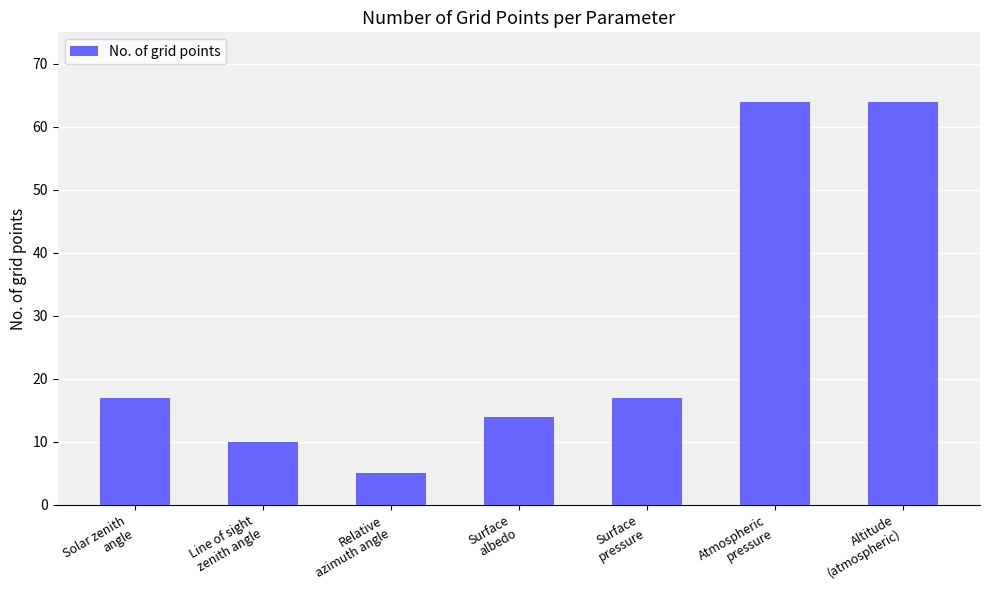

How many series are shown in this chart?

1